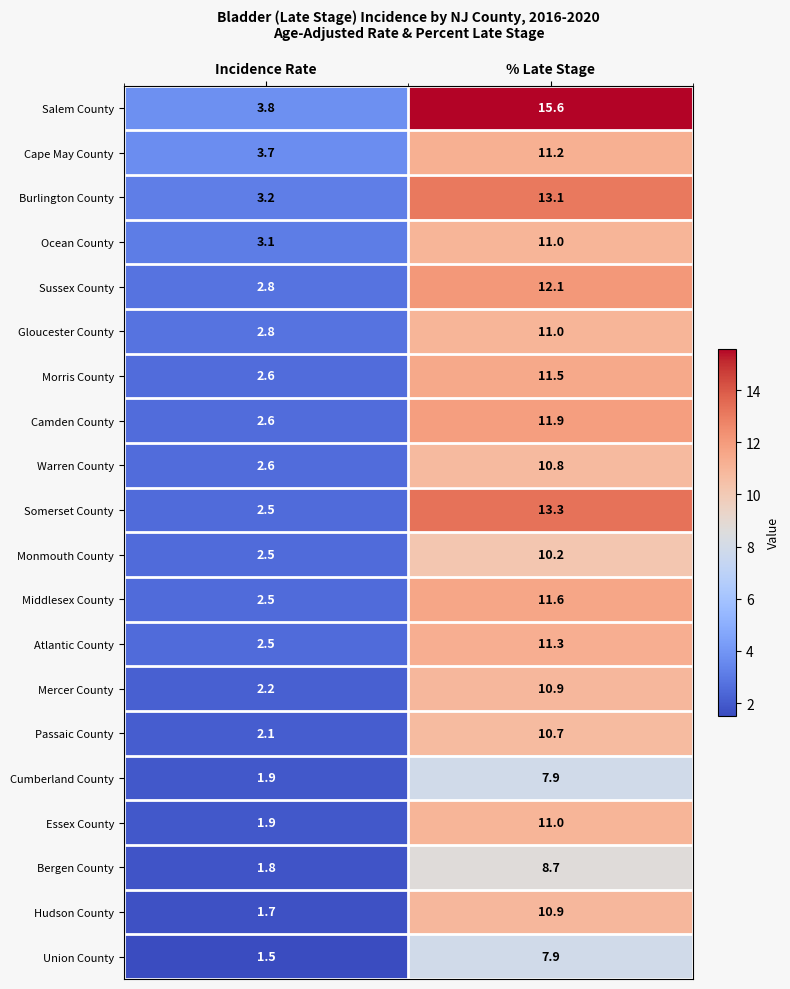

What is the difference between the Hudson County values at % Late Stage and Incidence Rate?

9.2